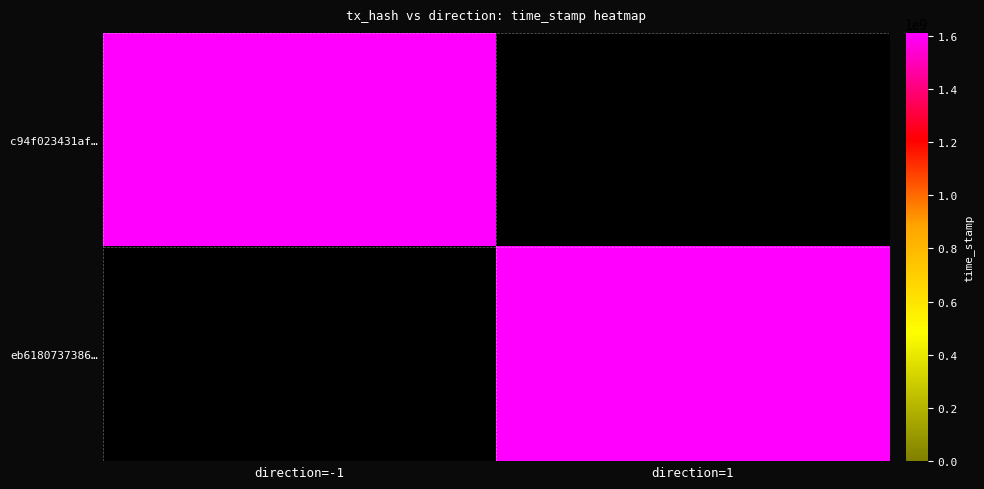

Reading left to right, transcribe all the data shown in this chart.

c94f023431af…: direction=-1=1610606819	direction=1=0
eb6180737386…: direction=-1=0	direction=1=1610602301